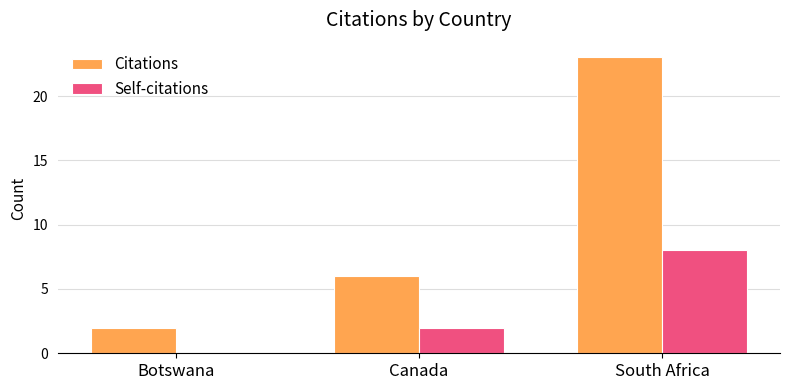

Which series has the largest total across all categories?

Citations